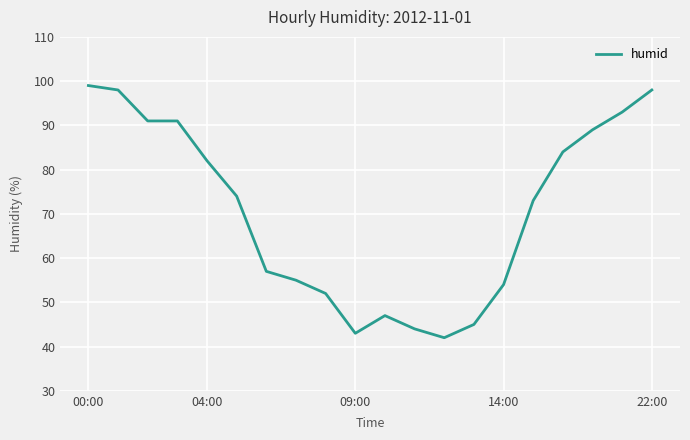

What is the minimum value shown in the chart?

42